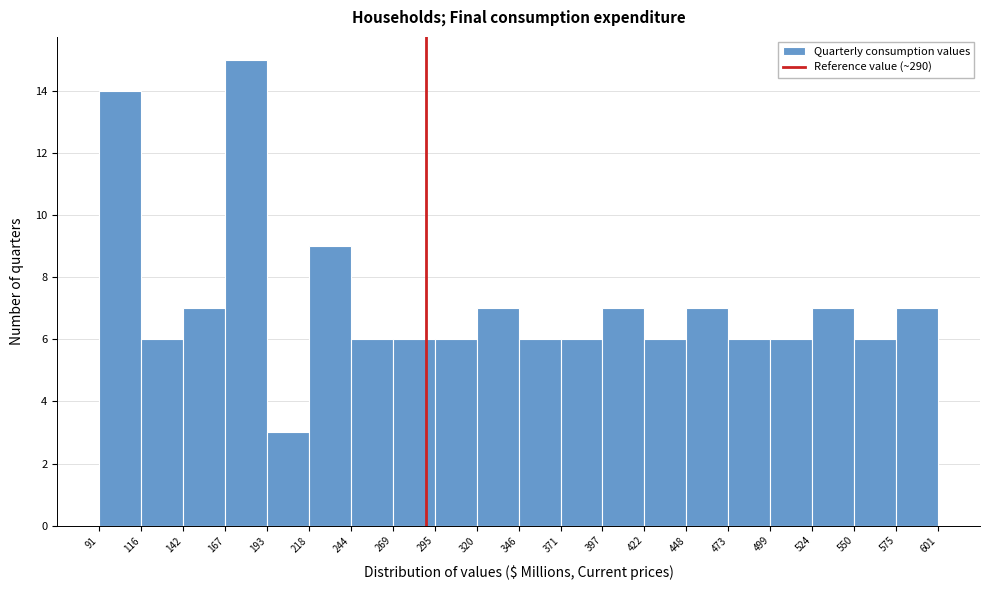

Reading left to right, list every bar in this chart as the range it spans on the x-axis followed by its height. The values are not printed on the chart, so give them approximately, as read against the axis.

91 to 116: 14
116 to 142: 6
142 to 167: 7
167 to 193: 15
193 to 218: 3
218 to 244: 9
244 to 269: 6
269 to 295: 6
295 to 320: 6
320 to 346: 7
346 to 371: 6
371 to 397: 6
397 to 422: 7
422 to 448: 6
448 to 473: 7
473 to 499: 6
499 to 524: 6
524 to 550: 7
550 to 575: 6
575 to 601: 7